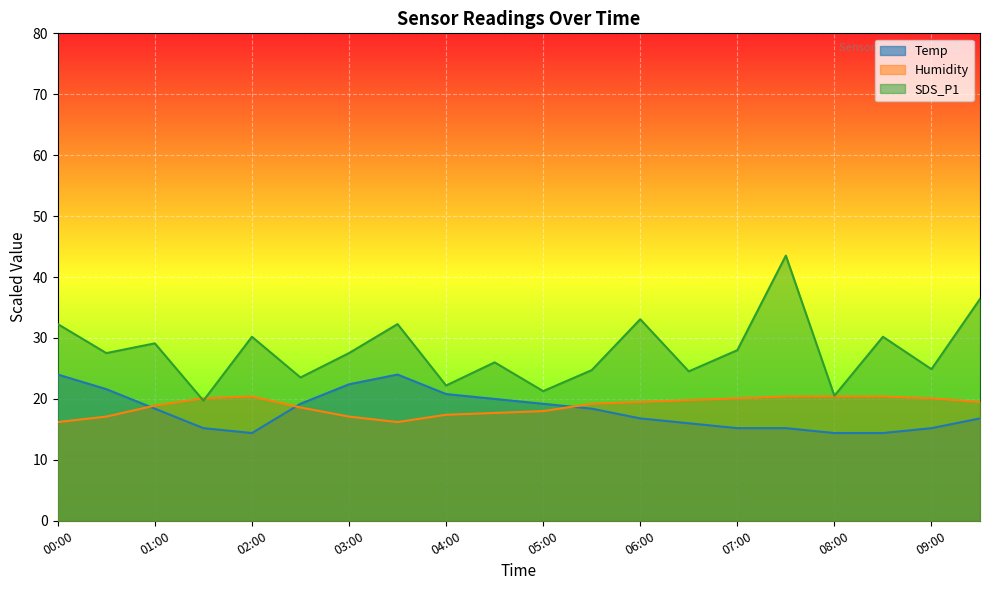

What is the label of the 3rd point from the left?

01:00